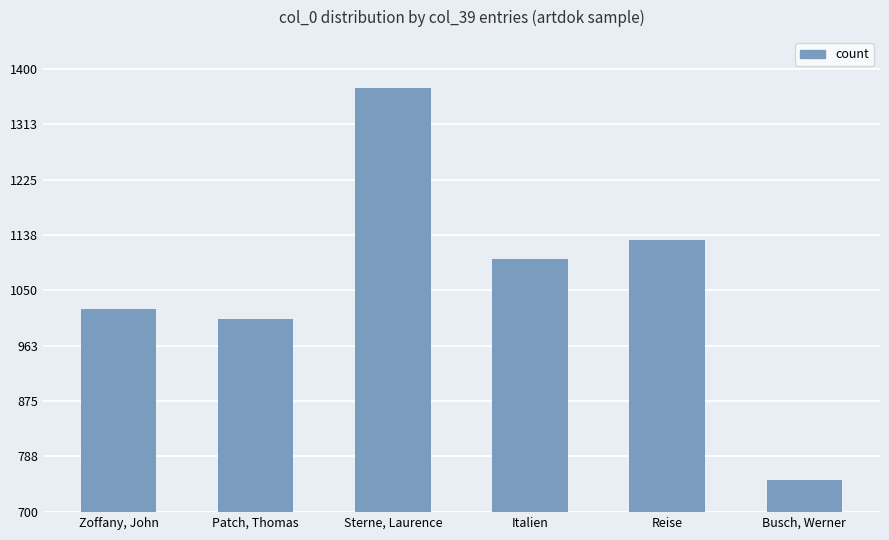

What is the difference between the maximum and second lowest values?

365